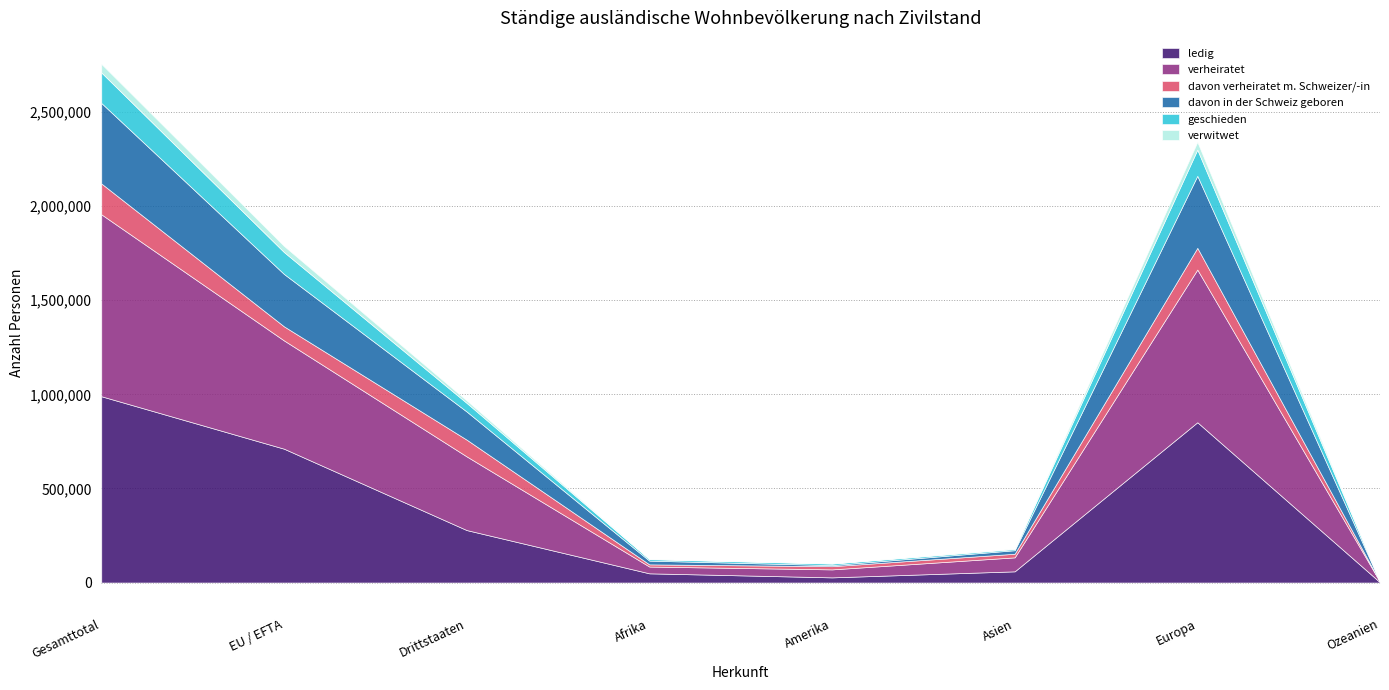

Which label corresponds to the smallest value in the chart?

Ozeanien